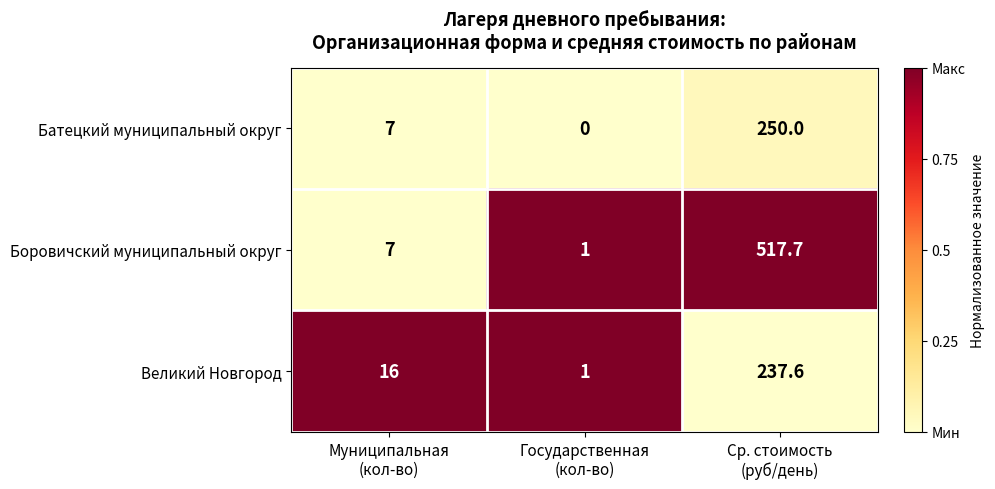

Which series has the largest total across all categories?

Боровичский муниципальный округ